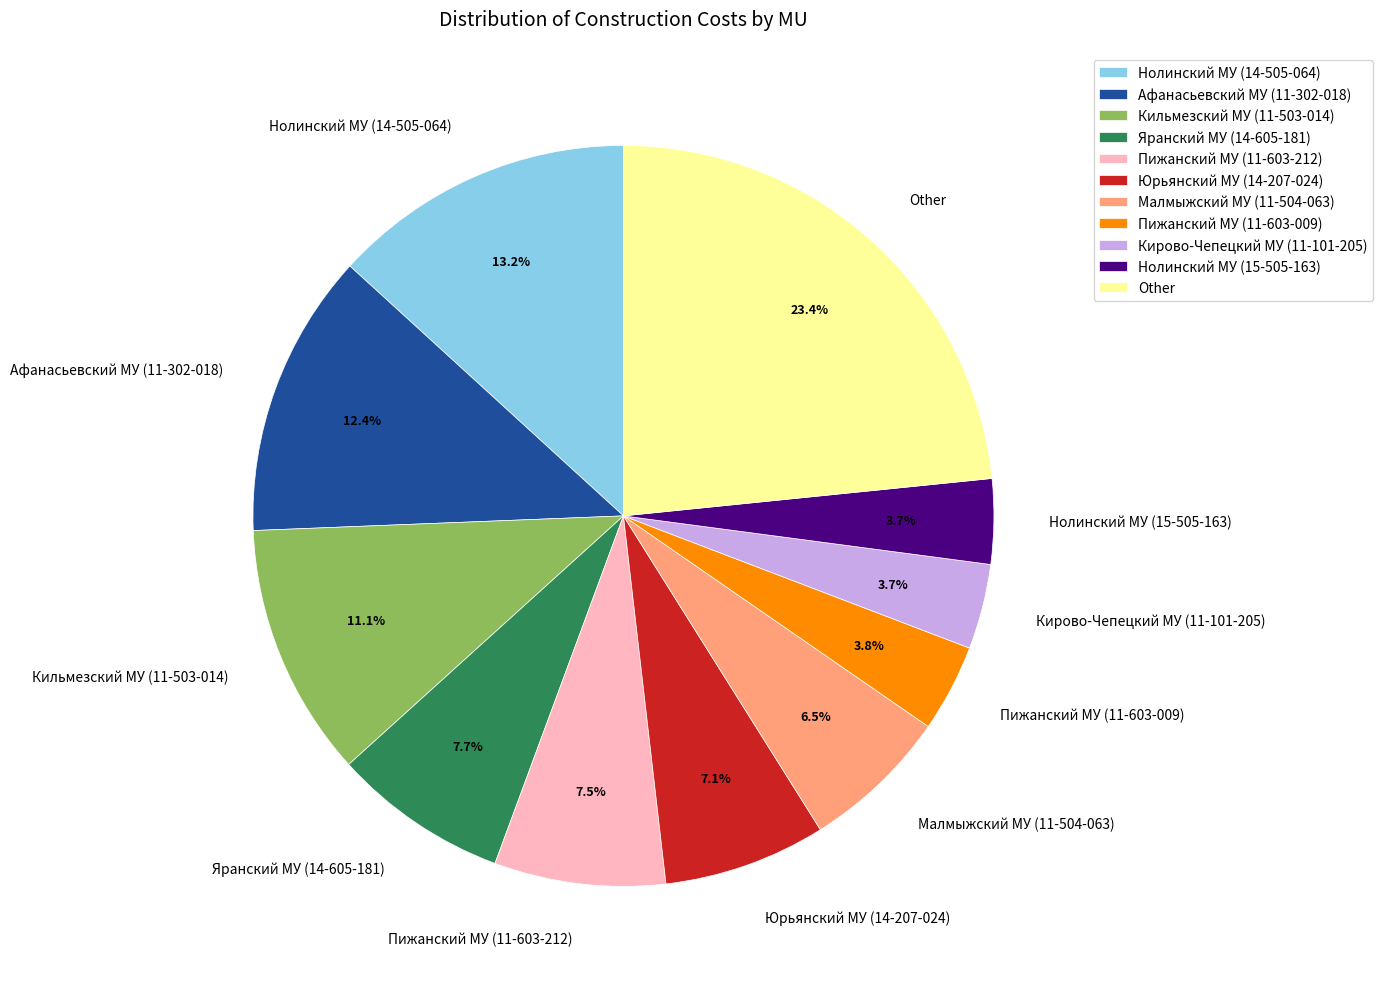

The Нолинский МУ (14-505-064) slice represents 27% of the pie. True or false?

False